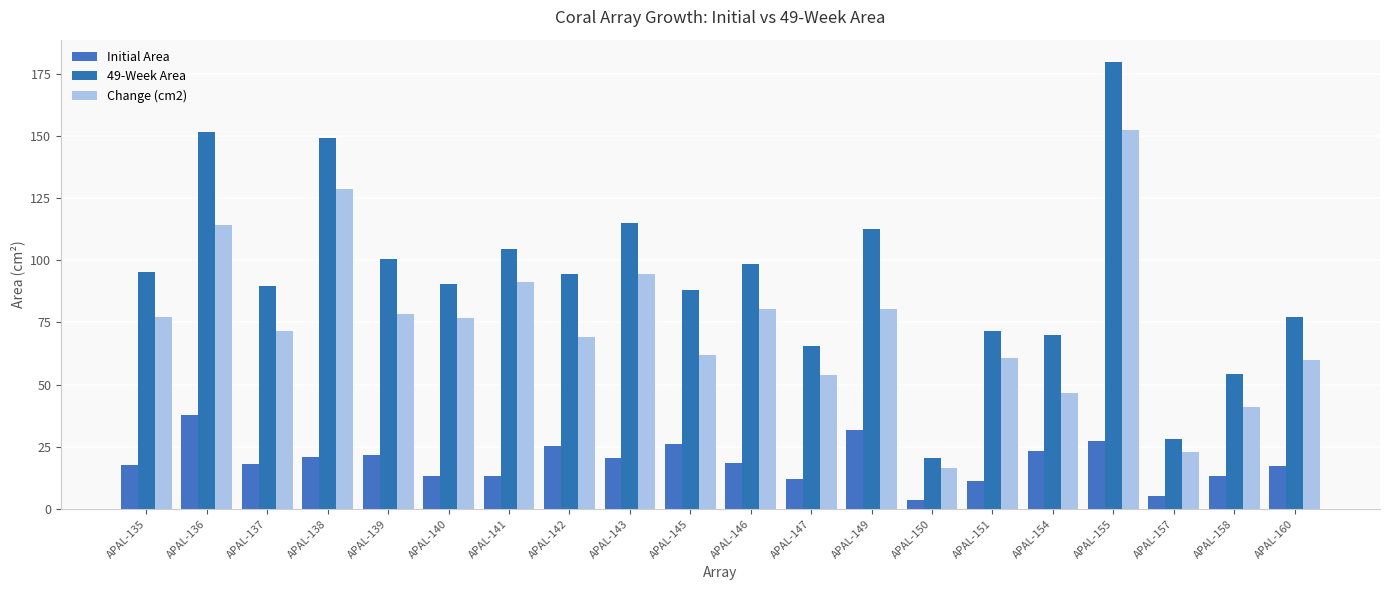

What is the highest value of the Initial Area series?

37.6